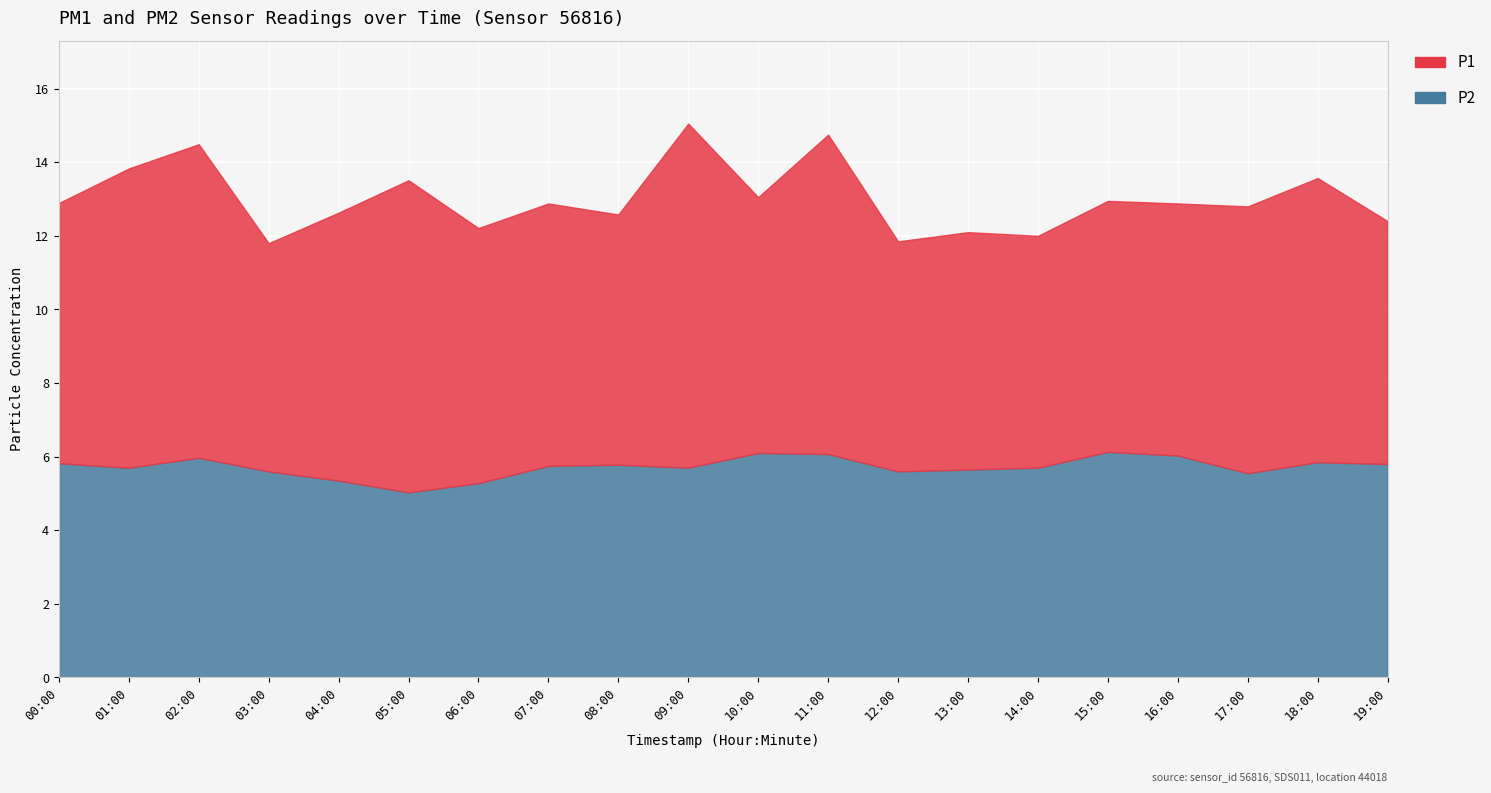

What position from the left is 12:00?

13